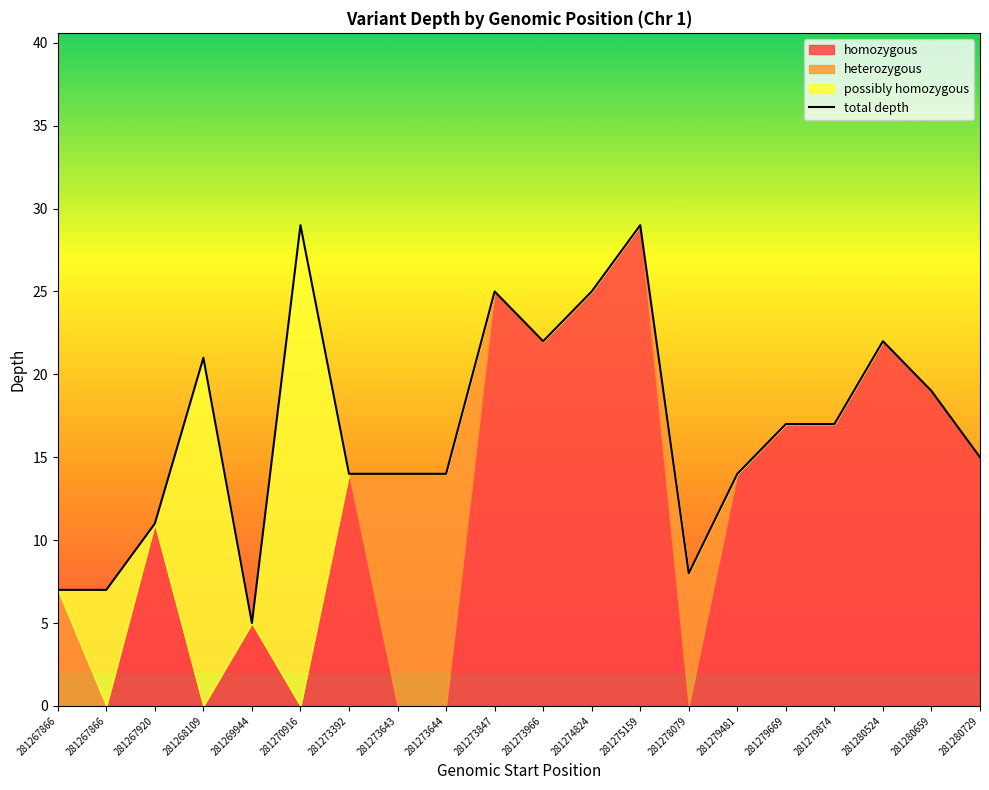

Count the number of categories in the chart.

20